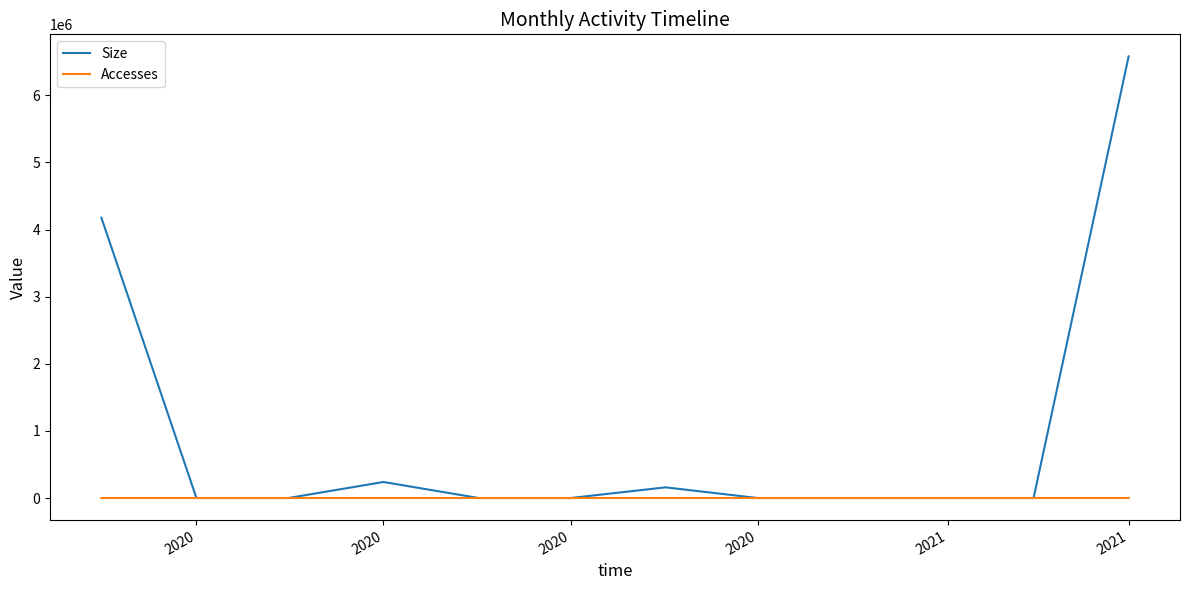

Which series has the largest total across all categories?

Size